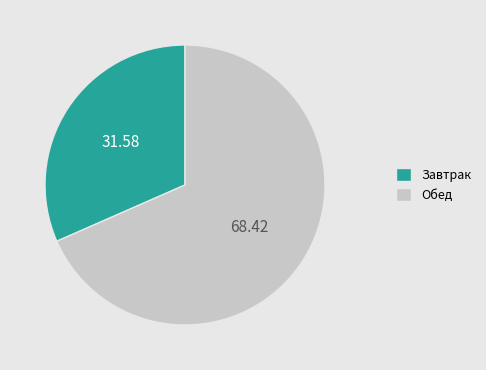

Does any single category account for the majority?

Yes